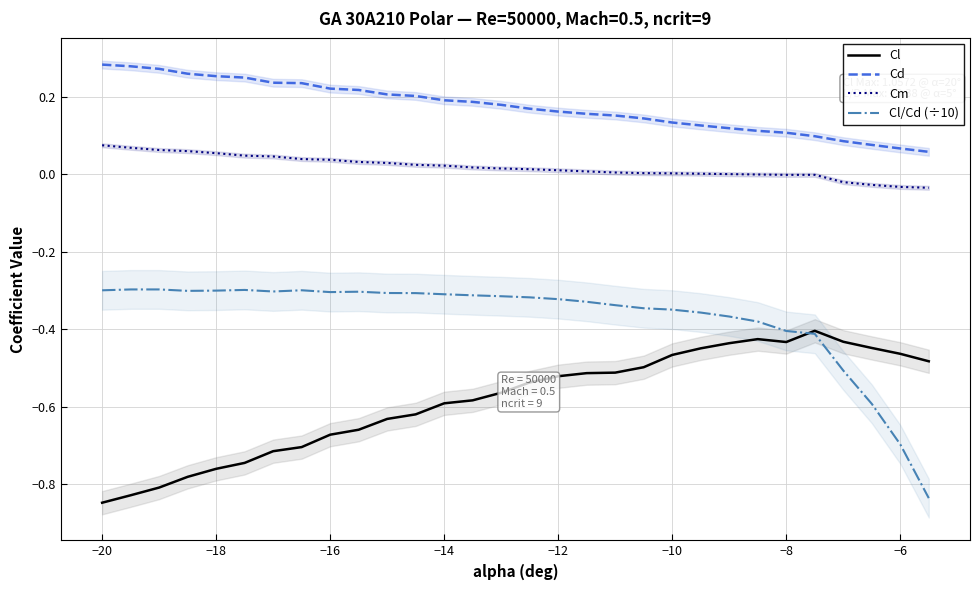

True or false: Cd and Cl/Cd (÷10) cross at least once.

False